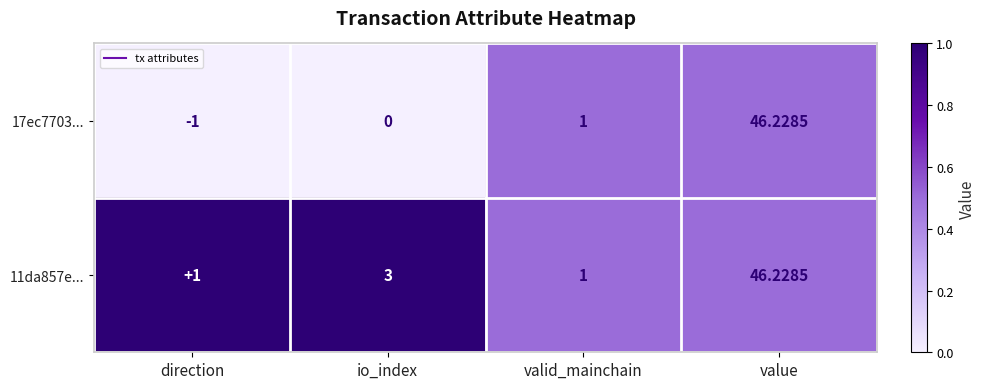

What is the total value across all series at value?

92.5